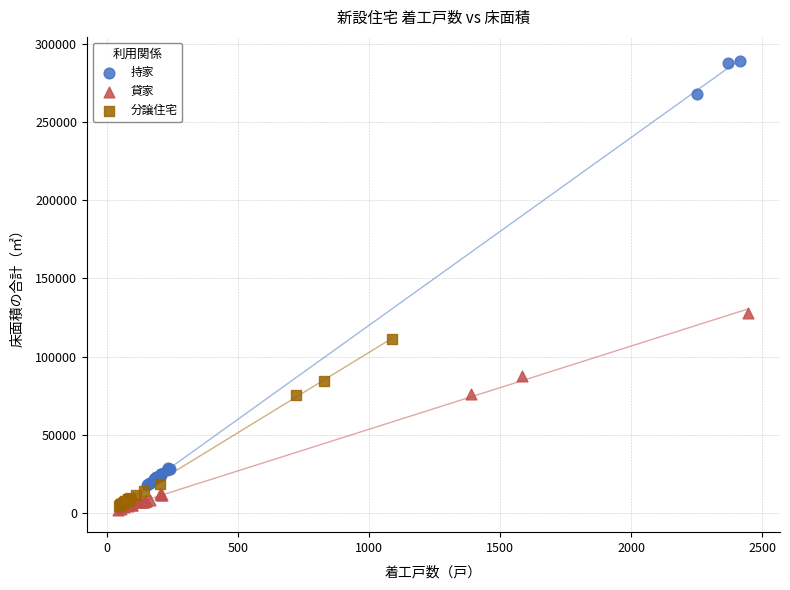

Which series has the largest Y range (max minus min)?

持家